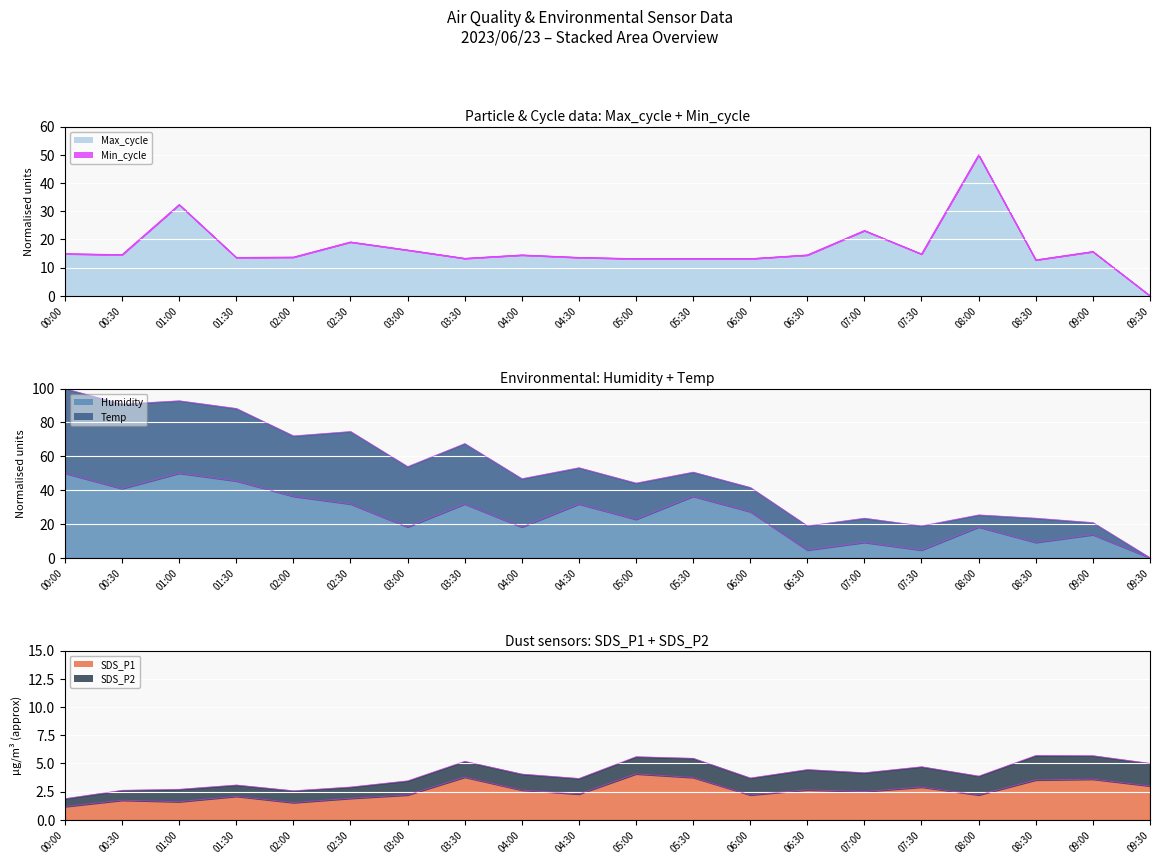

What position from the right is 05:00?

10